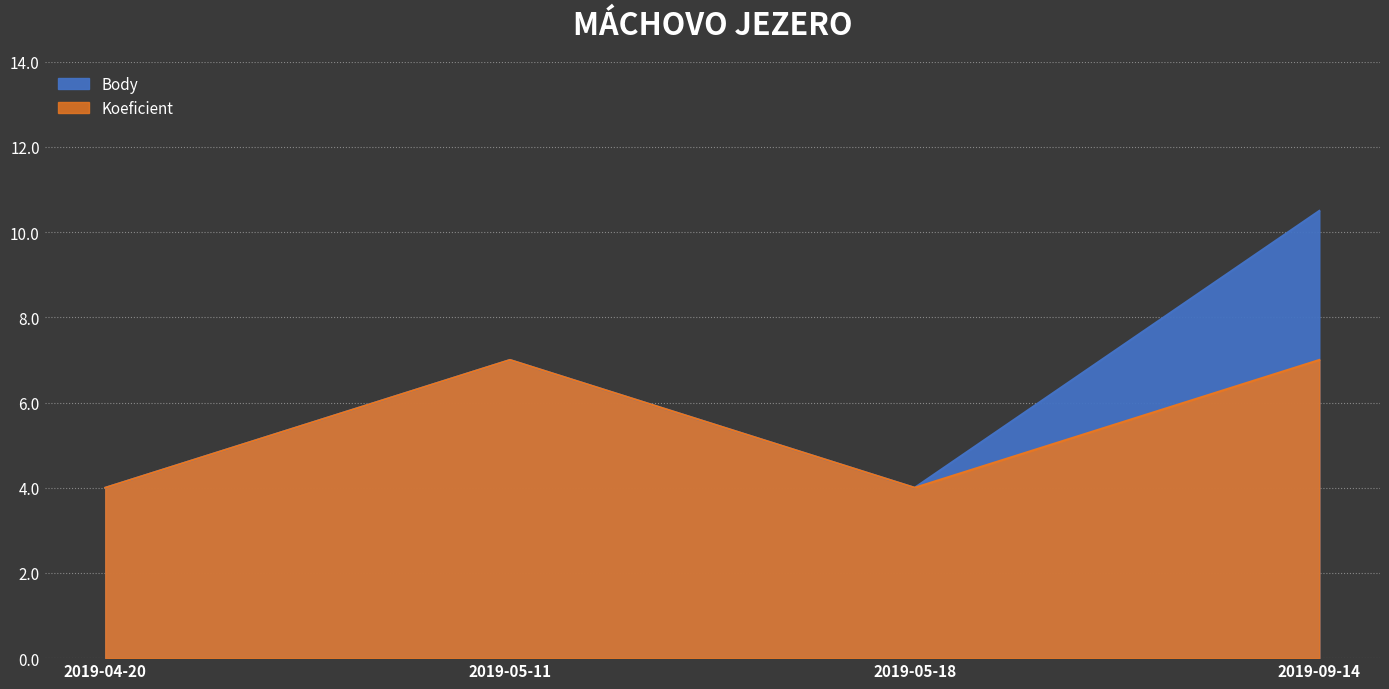

Reading right to left, what are all the values shown in this chart?

Body: 10.5	4.0	7.0	4.0
Koeficient: 7.0	4.0	7.0	4.0